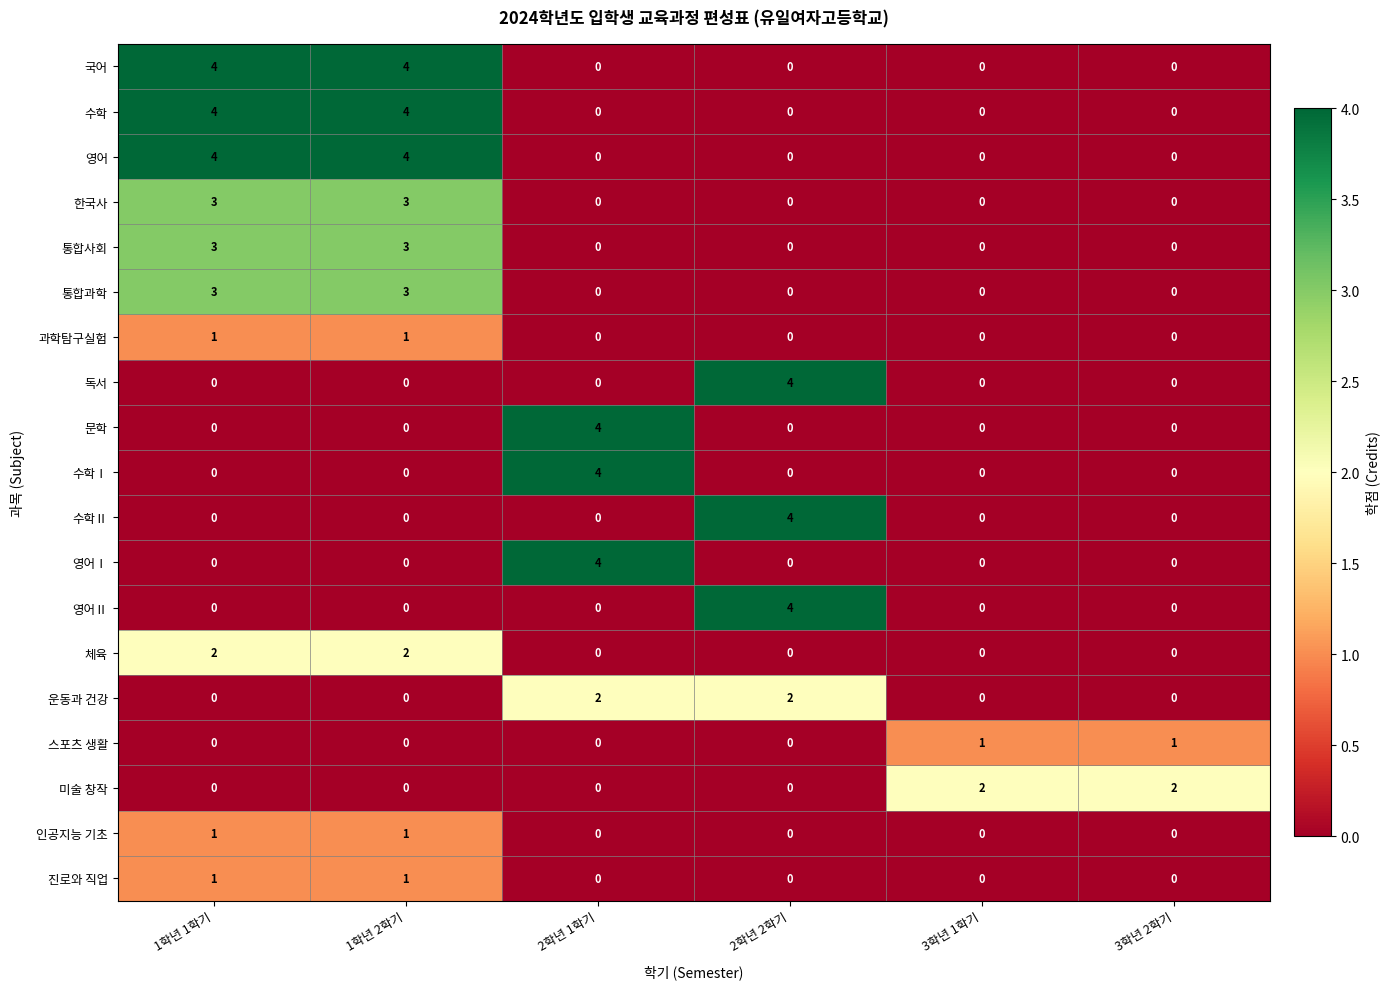

What is the sum of the 수학Ⅰ values at 1학년 2학기 and 2학년 1학기?

4